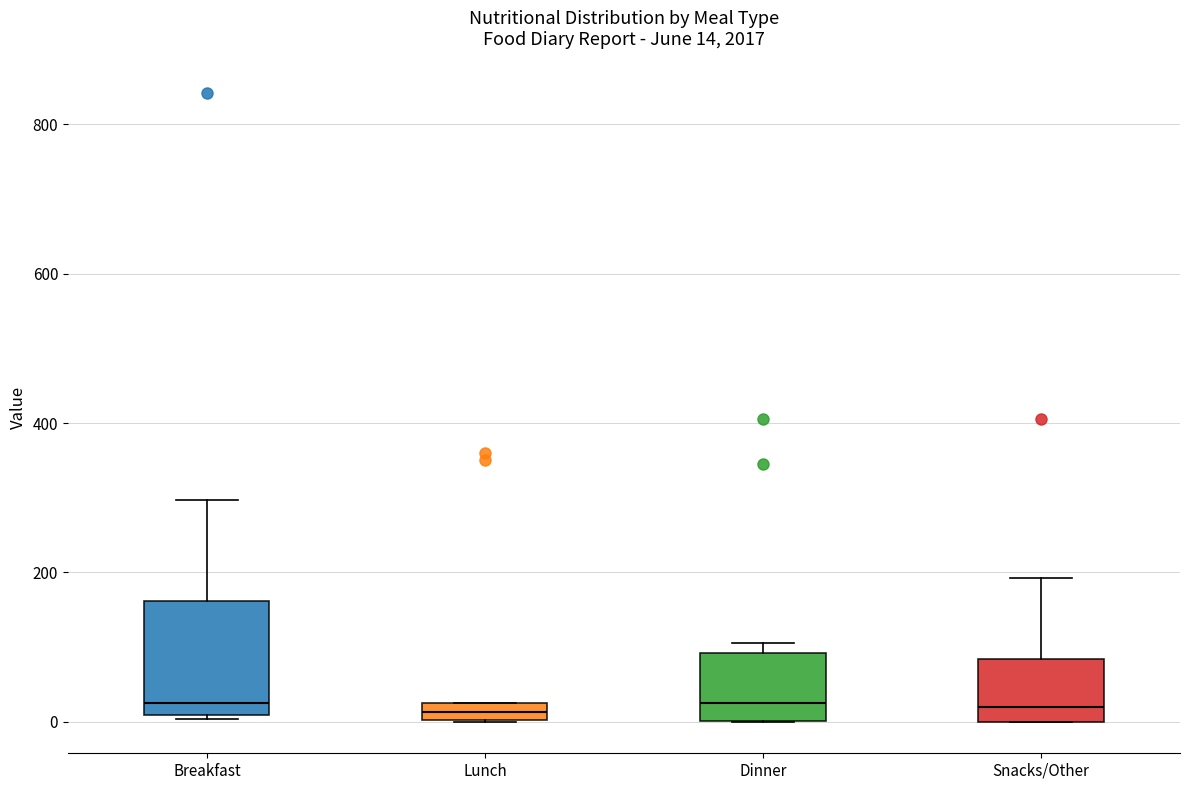

Comparing the boxes themselves (not the whiskers), which one is the tallest?

Breakfast